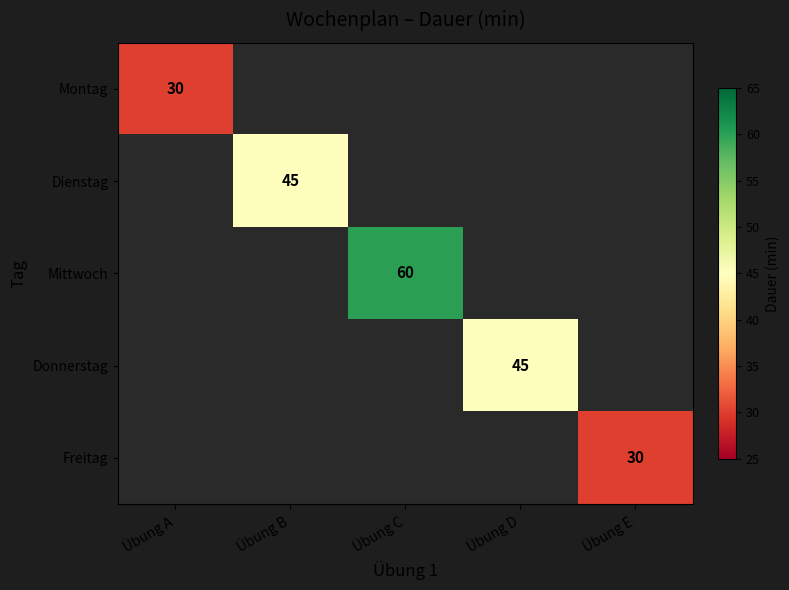

At which category does the chart reach its minimum across all series?

Übung A